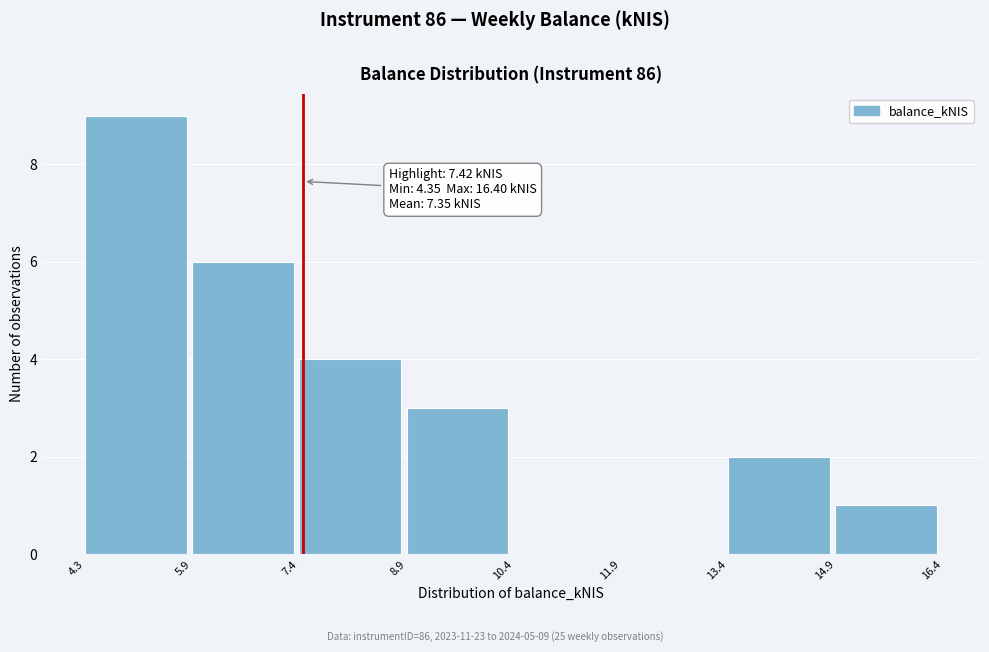

Over which range of the x-axis is the bar tallest?

4.3 to 5.9